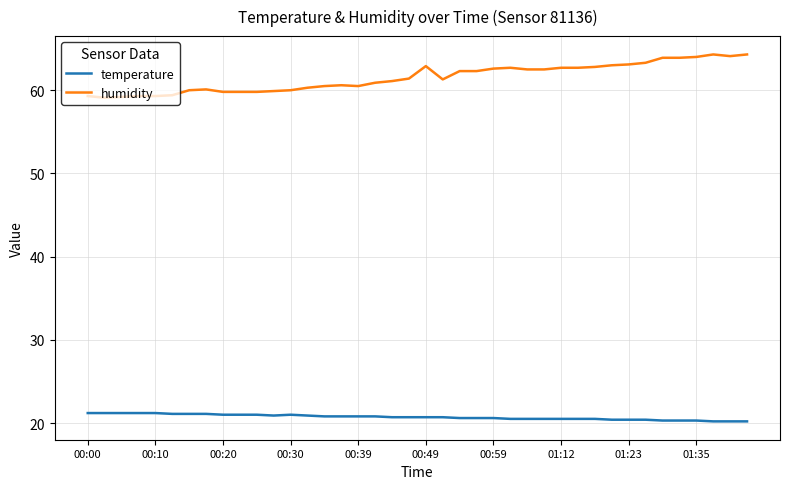

Rank the series by their maximum value, from lowest to highest.

temperature, humidity